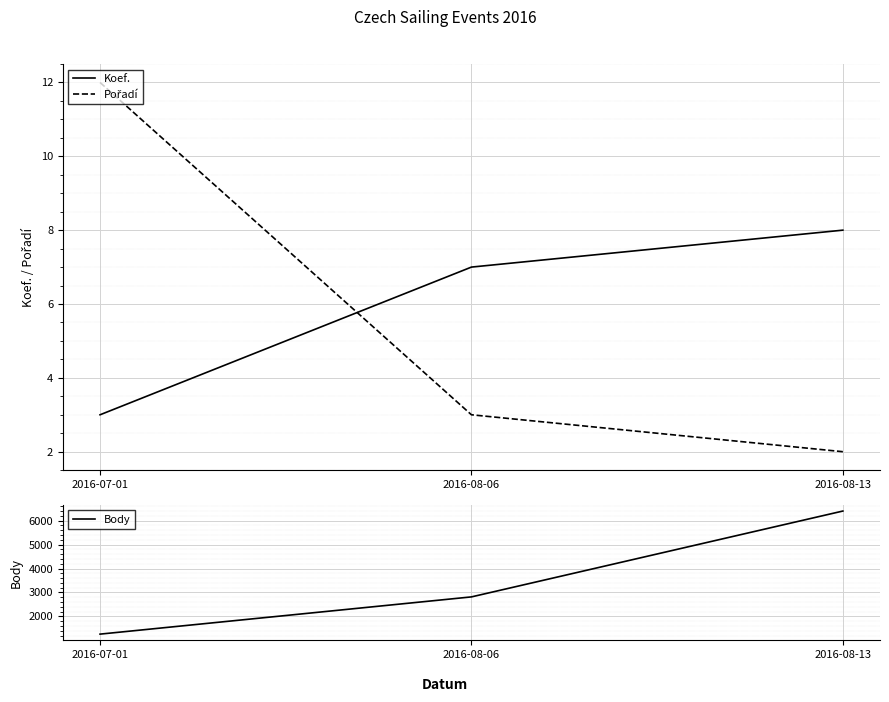

What is the sum of all Pořadí values?

17